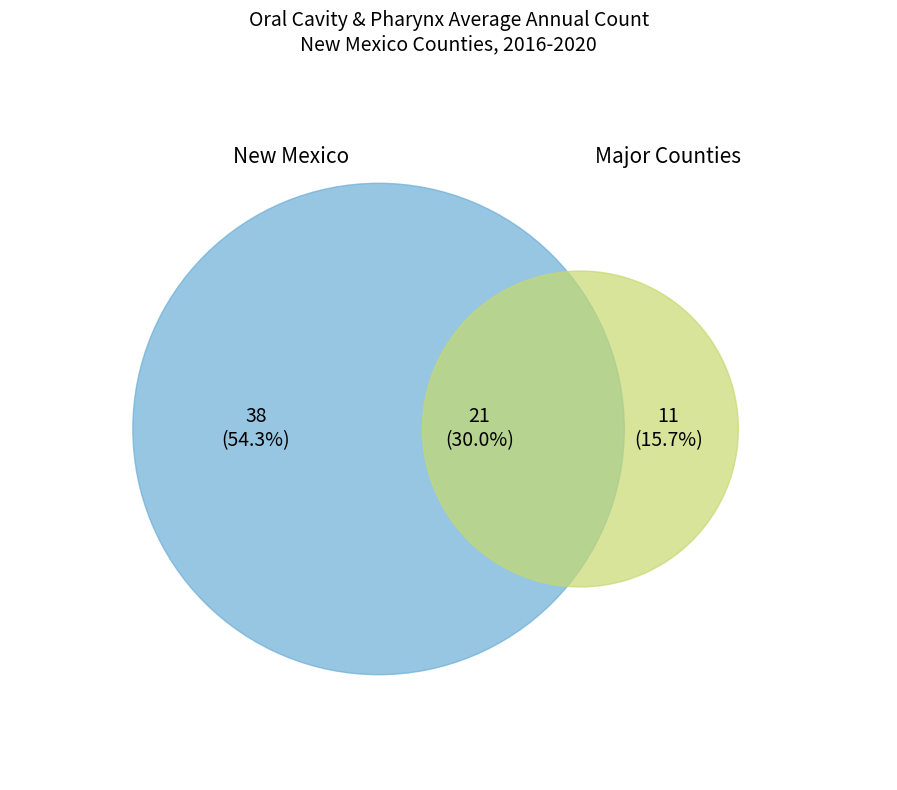

Is Santa Fe County the majority of the pie?

No